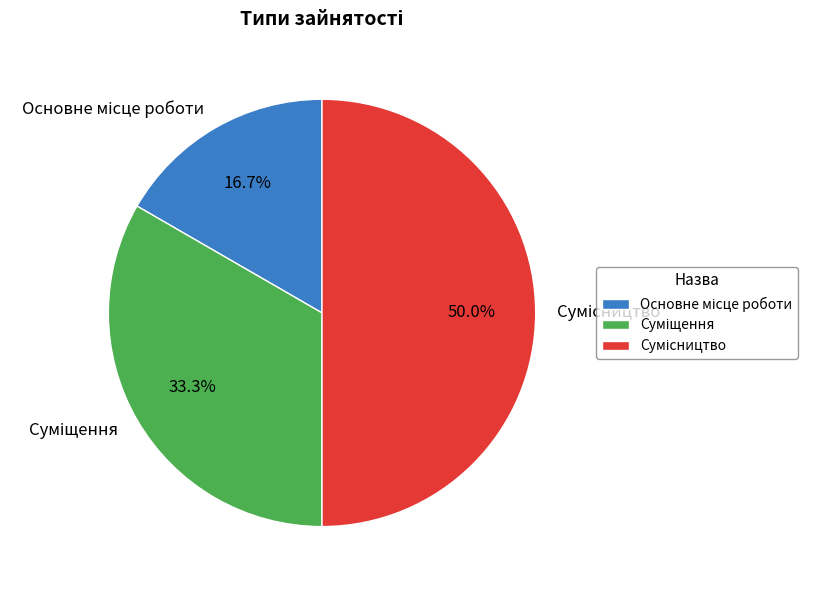

How many slices are in this pie chart?

3